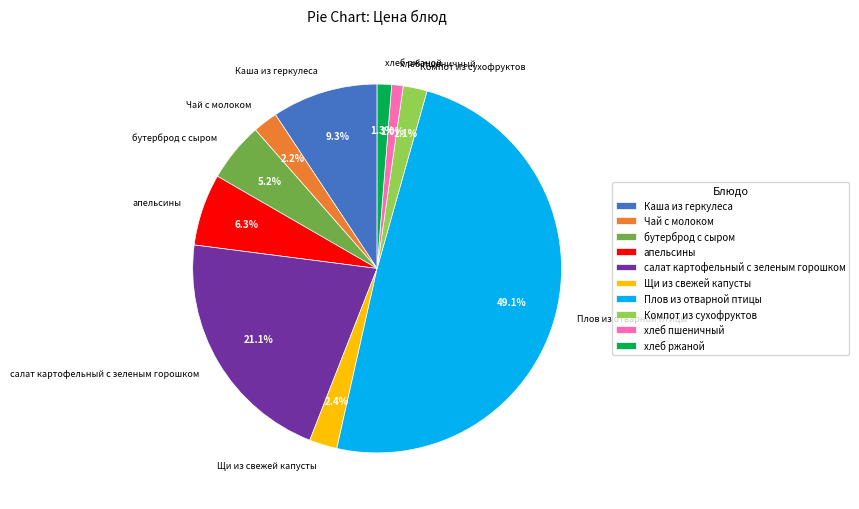

Is it true that Щи из свежей капусты is 2% of the pie?

True